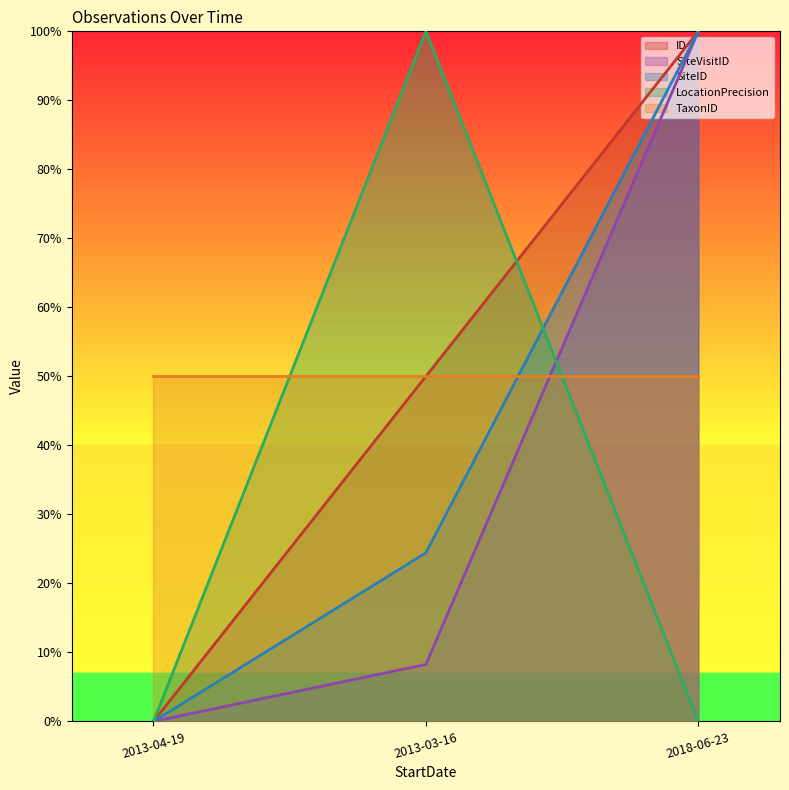

How many values in the LocationPrecision series exceed 0?

1